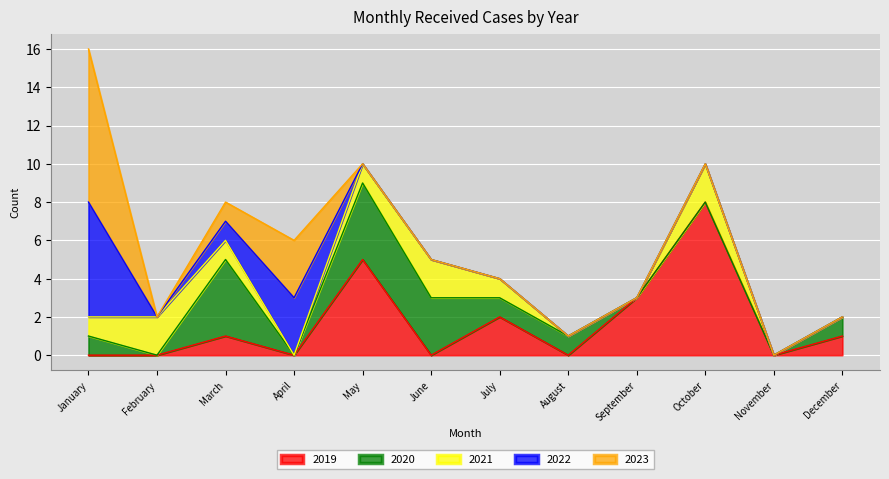

What is the difference between the 2020 values at August and March?

3